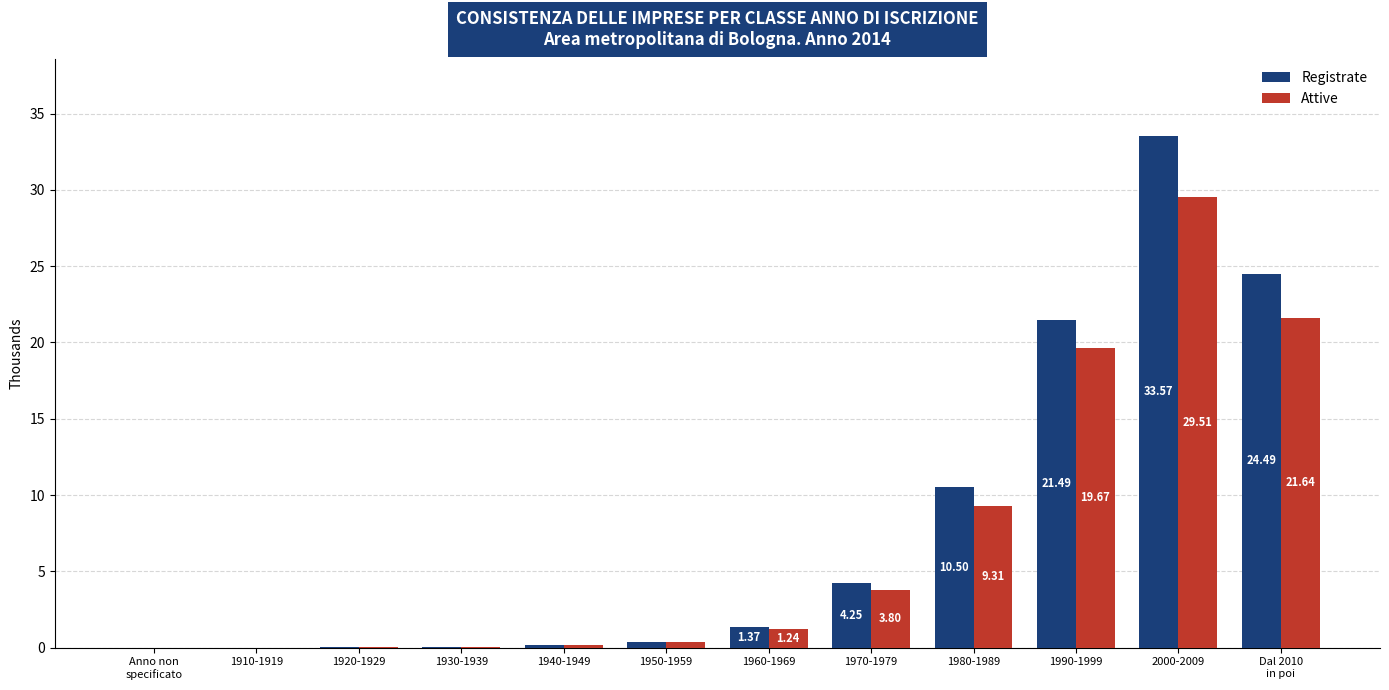

At which category is the sum across all series the highest?

2000-2009